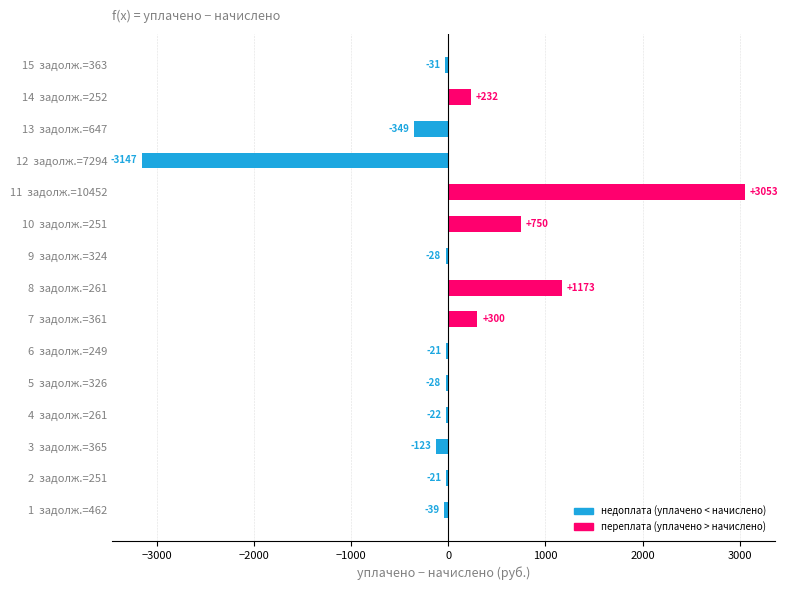

True or false: the data shows -39.3 at 1  задолж.=462.

True